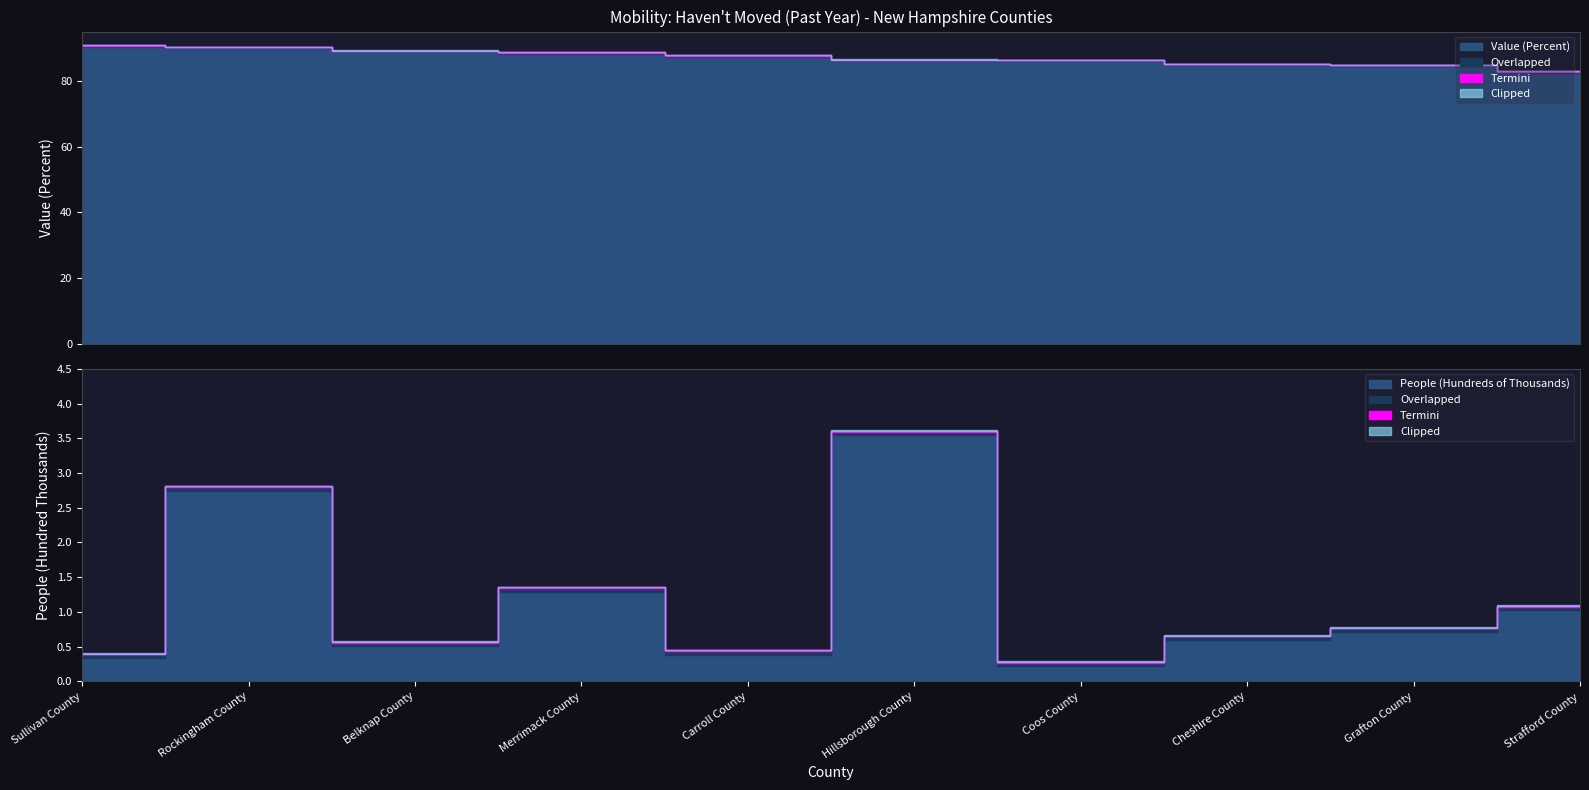

What is the difference between the maximum and minimum values in the Value (Percent) series?

7.9